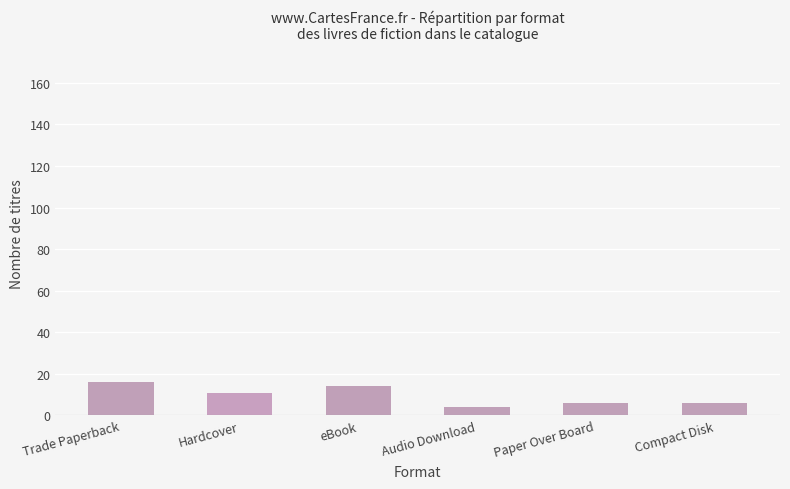

Between eBook and Trade Paperback, which is larger?

Trade Paperback